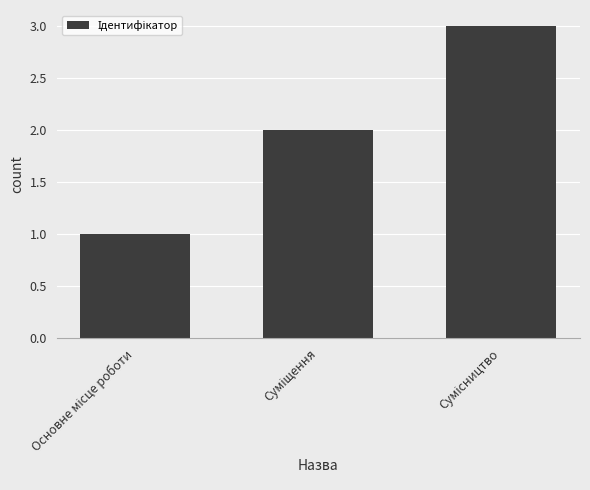

What is the sum of all values?

6